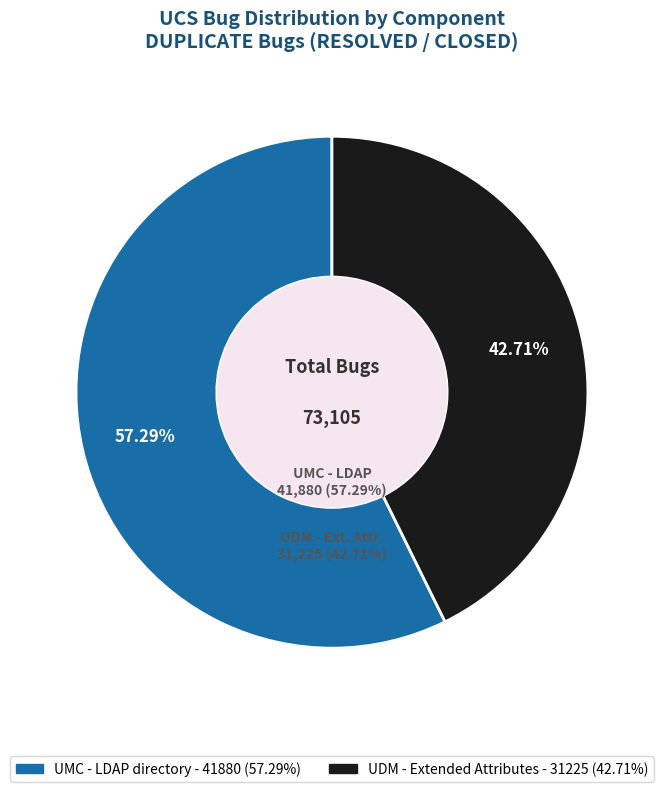

What is the smallest slice in the pie chart?

UDM - Extended Attributes